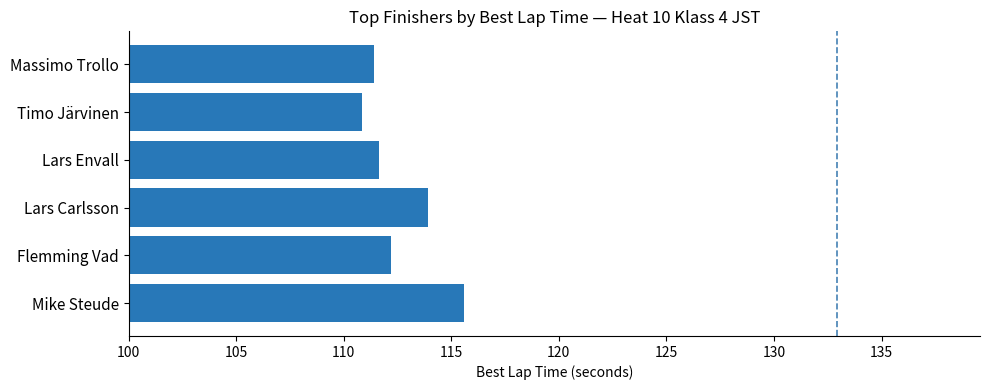

Does the chart contain stacked bars?

No